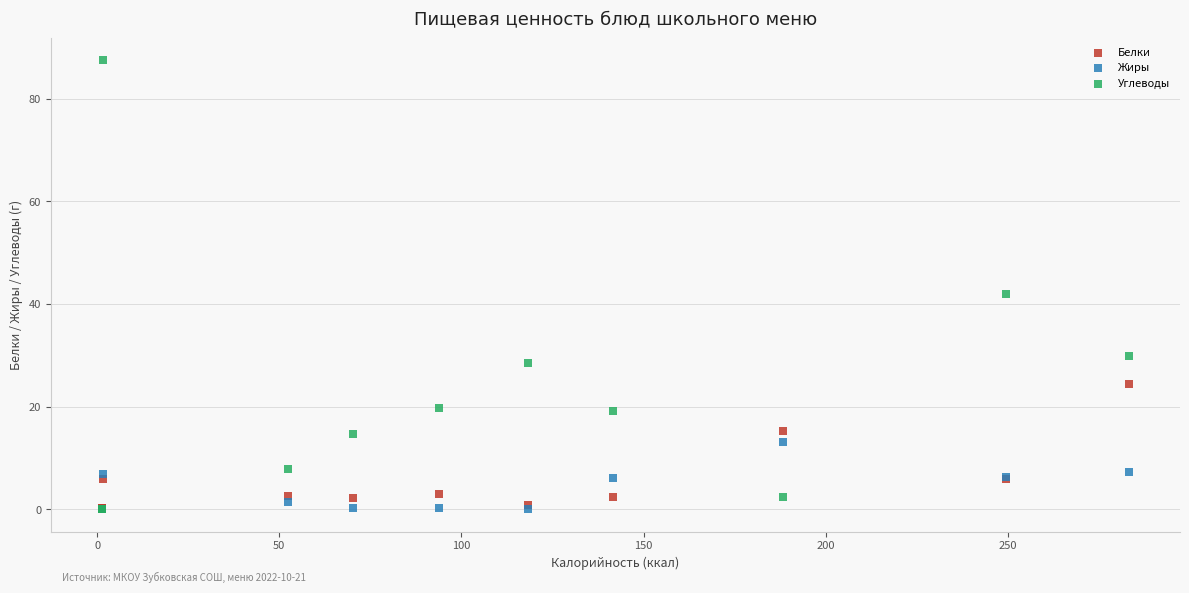

Across all series, what Y value is closest to 43?

42.0